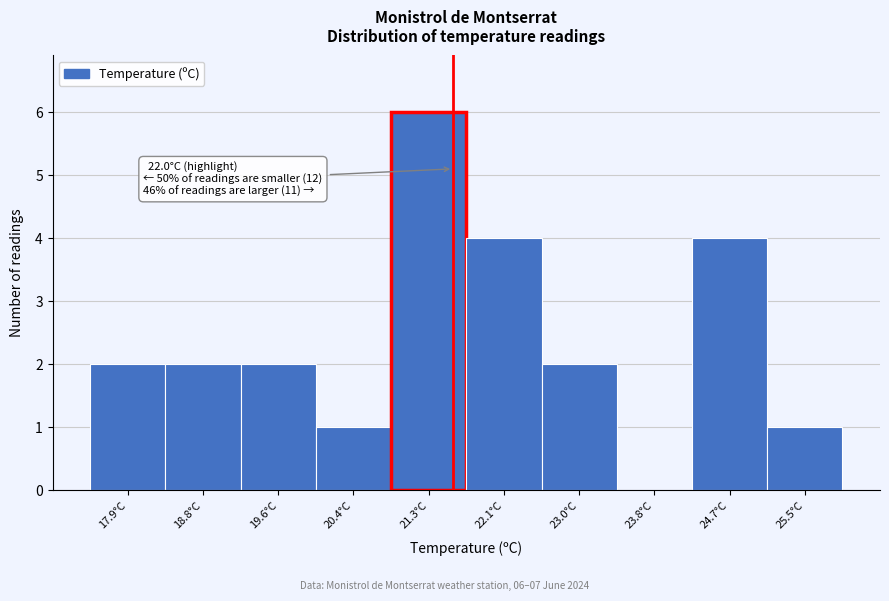

Between 25.5°C and 24.7°C, which is larger?

24.7°C